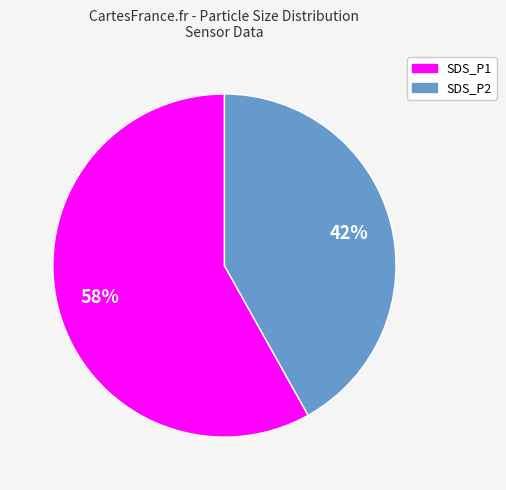

Is the sum of SDS_P1 and SDS_P2 greater than half?

Yes